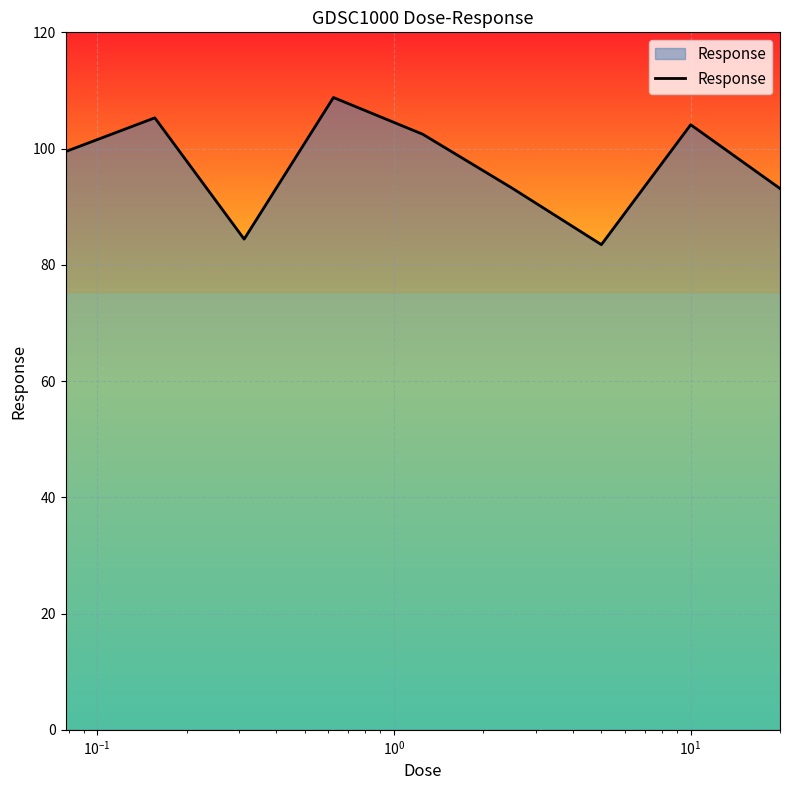

How many lines are shown in the chart?

1